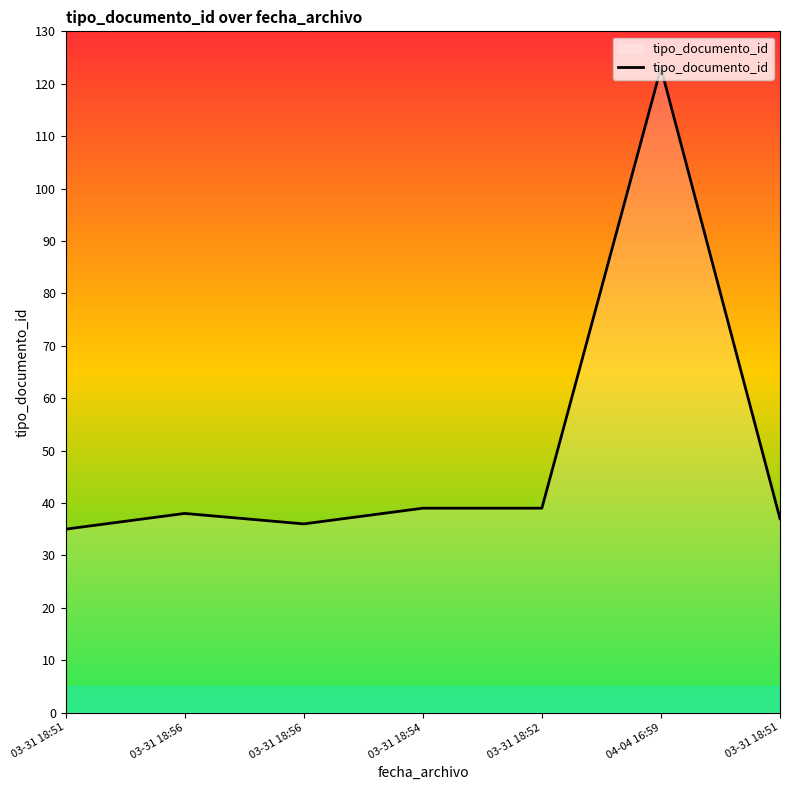

Which category has the lowest value across all series?

03-31 18:51